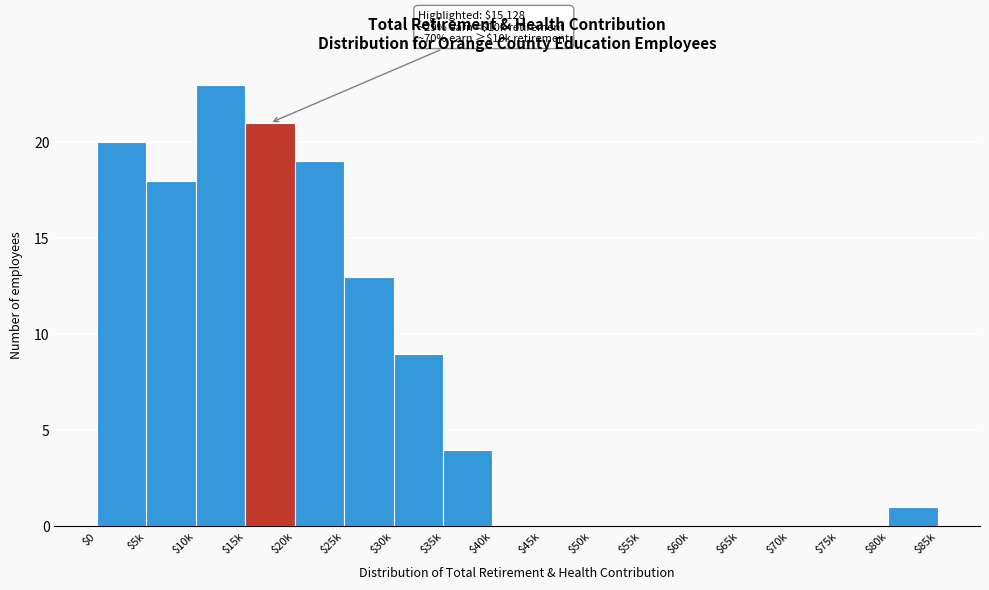

What is the sum of all values?

128